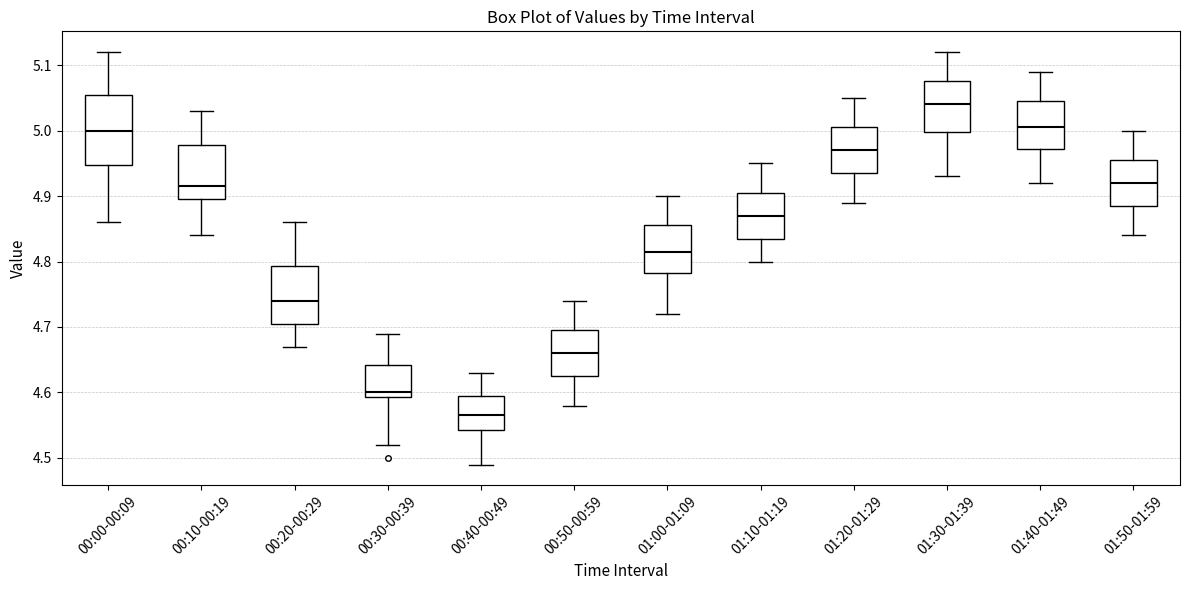

Reading left to right, read every box against the y-axis: the position of its median line, the range the box covers, and the ends of its whiskers. The values are not printed on the chart, so give them approximately, as read against the axis.

00:00-00:09: median 5.00, box 4.95 to 5.06, whiskers 4.86 to 5.12
00:10-00:19: median 4.92, box 4.90 to 4.98, whiskers 4.84 to 5.03
00:20-00:29: median 4.74, box 4.71 to 4.79, whiskers 4.67 to 4.86
00:30-00:39: median 4.60, box 4.59 to 4.64, whiskers 4.52 to 4.69
00:40-00:49: median 4.57, box 4.54 to 4.60, whiskers 4.49 to 4.63
00:50-00:59: median 4.66, box 4.63 to 4.70, whiskers 4.58 to 4.74
01:00-01:09: median 4.82, box 4.78 to 4.86, whiskers 4.72 to 4.90
01:10-01:19: median 4.87, box 4.84 to 4.91, whiskers 4.80 to 4.95
01:20-01:29: median 4.97, box 4.94 to 5.01, whiskers 4.89 to 5.05
01:30-01:39: median 5.04, box 5.00 to 5.08, whiskers 4.93 to 5.12
01:40-01:49: median 5.01, box 4.97 to 5.05, whiskers 4.92 to 5.09
01:50-01:59: median 4.92, box 4.89 to 4.96, whiskers 4.84 to 5.00